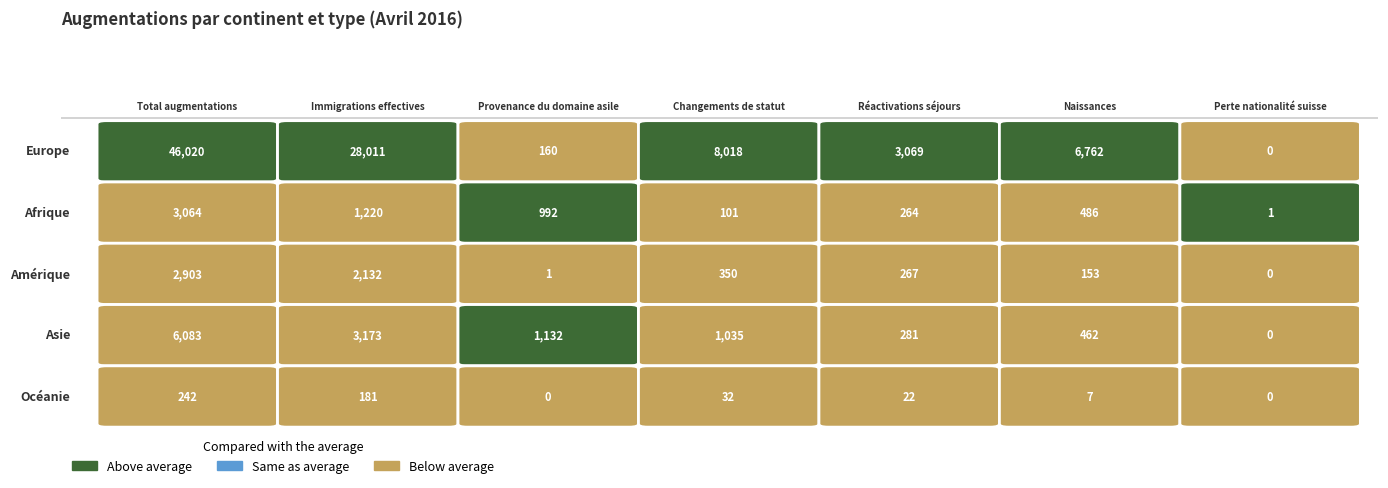

Count the number of categories in the chart.

7